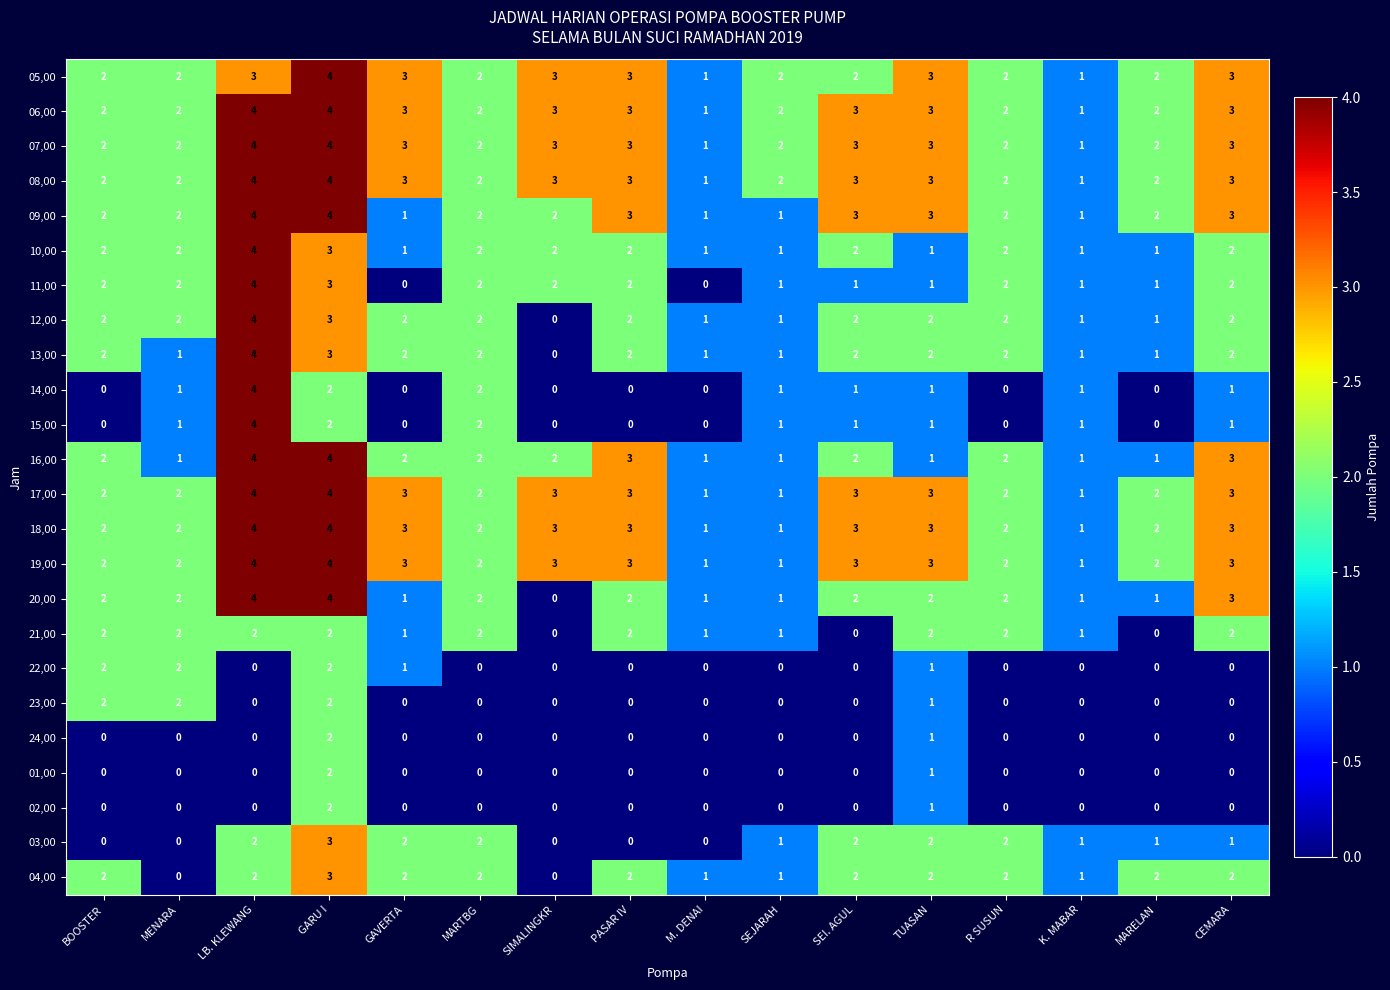

The value of 14,00 at MENARA is 1. True or false?

True